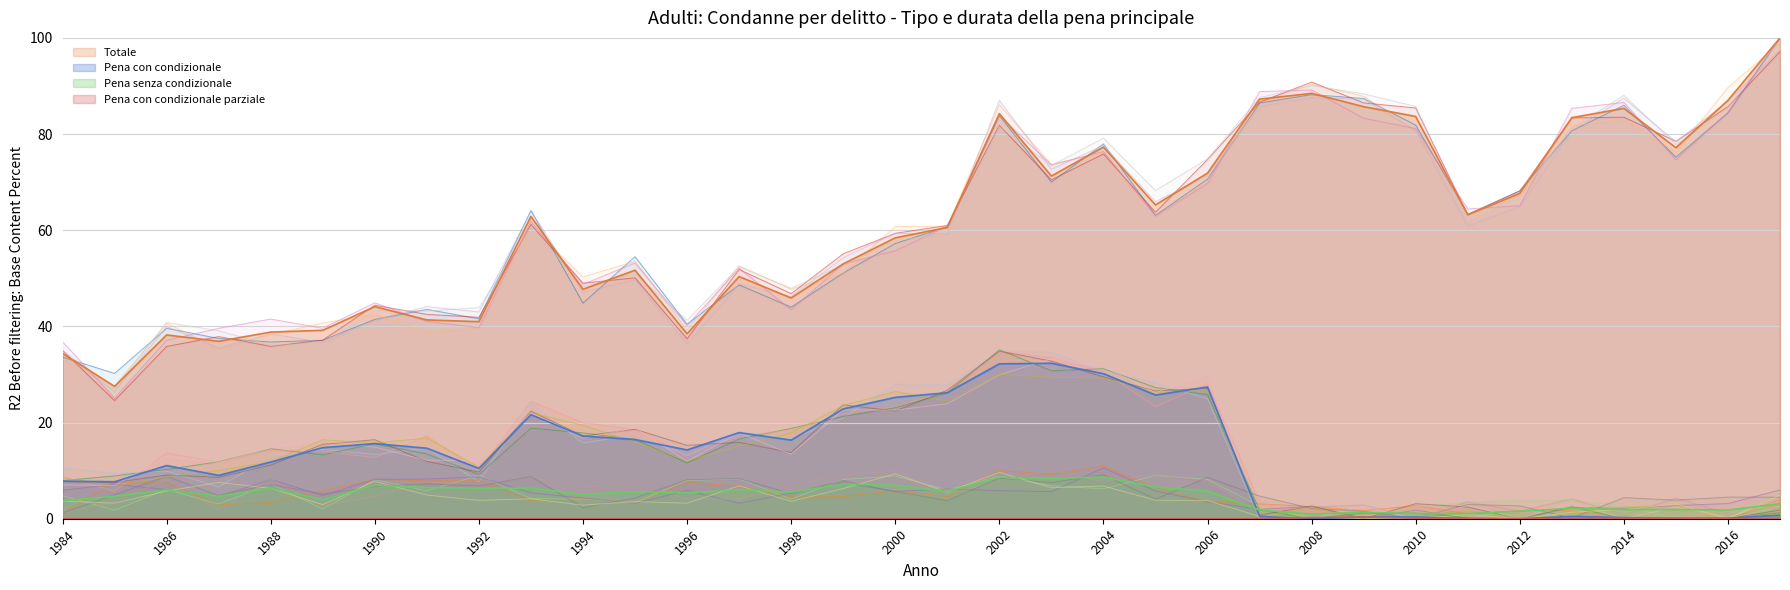

How many distinct data groups are displayed?

4